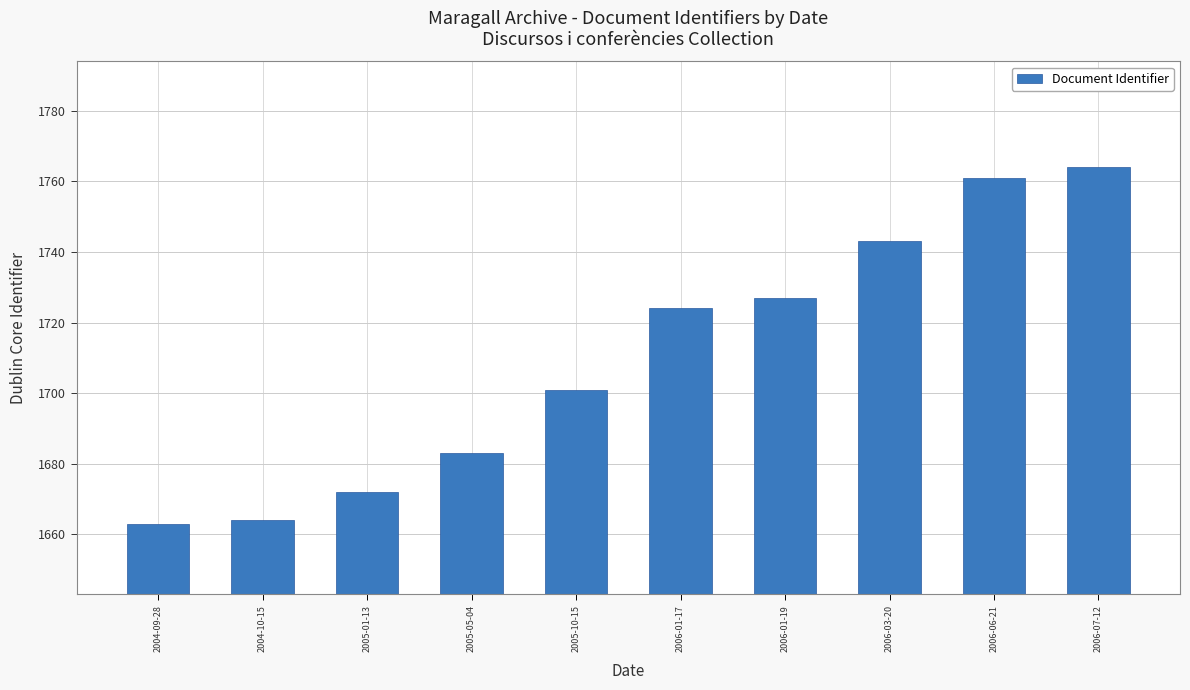

Reading right to left, list all the values displayed in this chart.

1764	1761	1743	1727	1724	1701	1683	1672	1664	1663